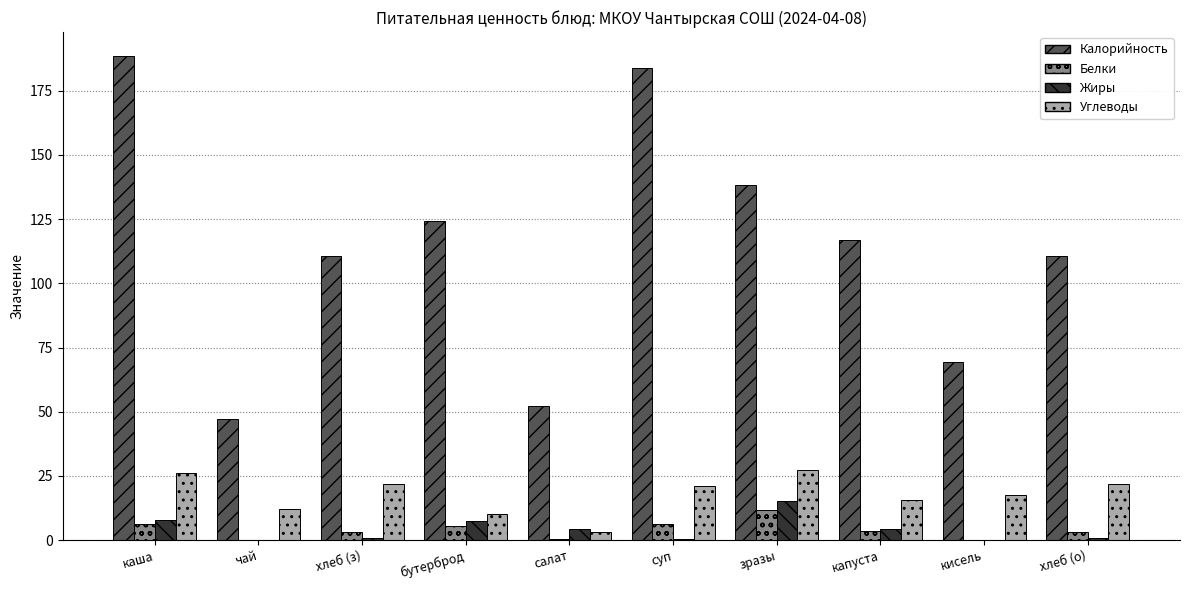

Which series has the largest total across all categories?

Калорийность